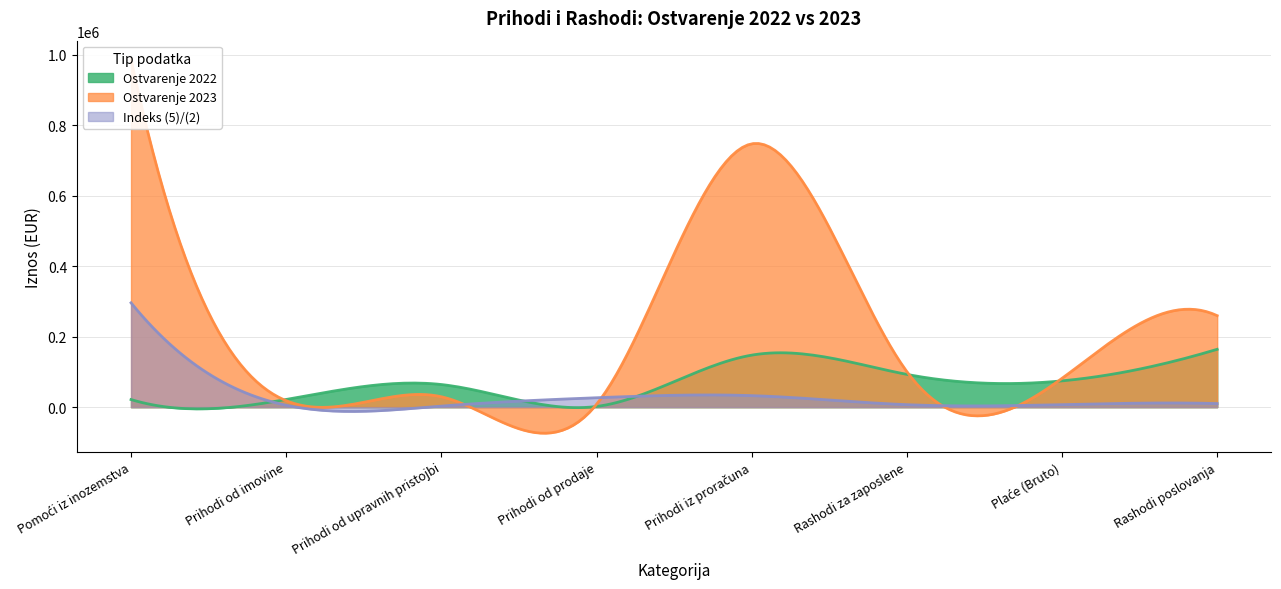

What is the maximum value for Indeks (5)/(2)?

296279.4